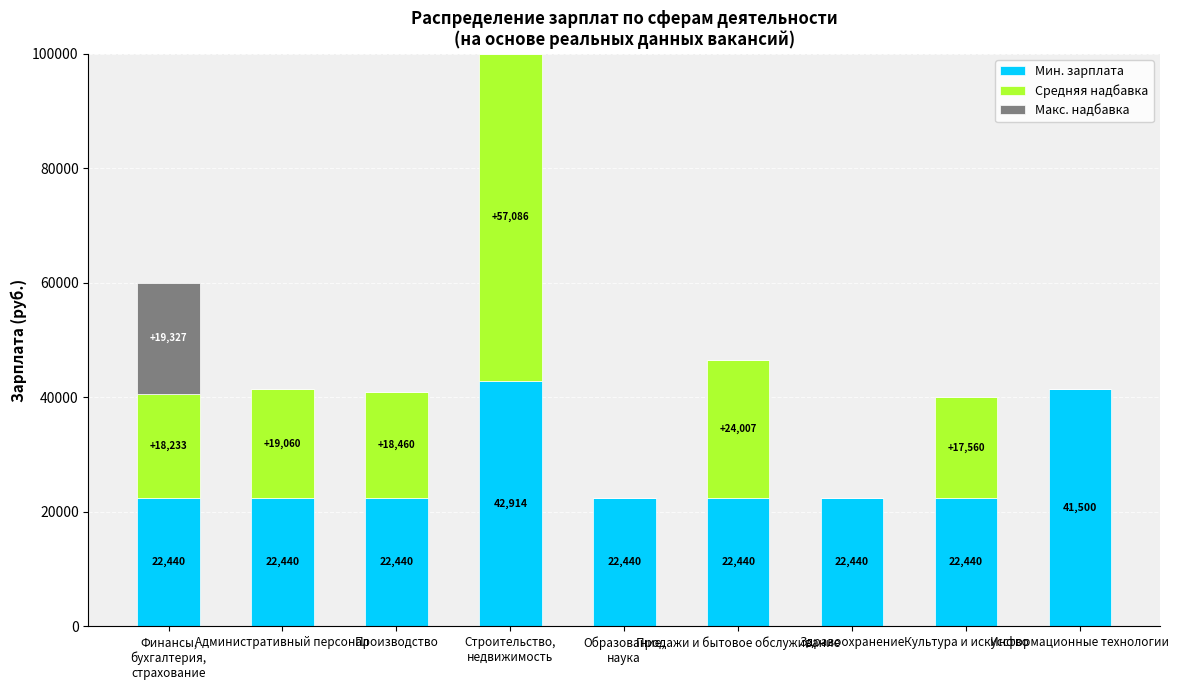

What is the highest value of the Мин. зарплата series?

42914